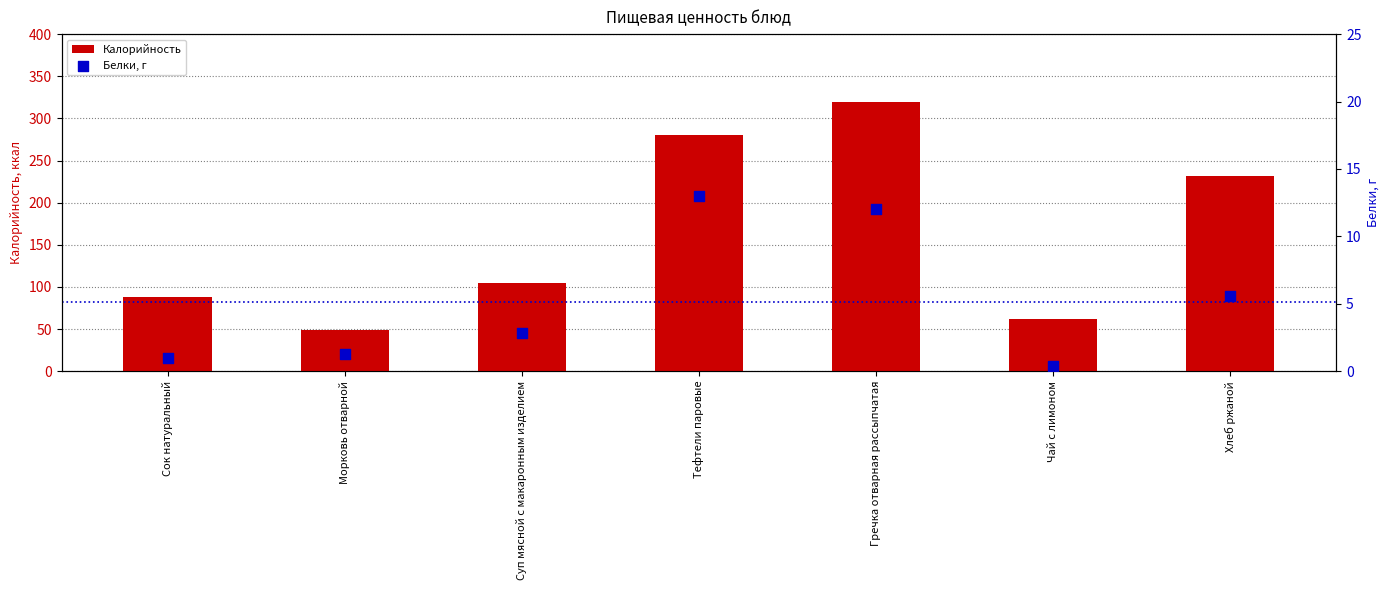

What is the total value across all series at Суп мясной с макаронным изделием?

107.8